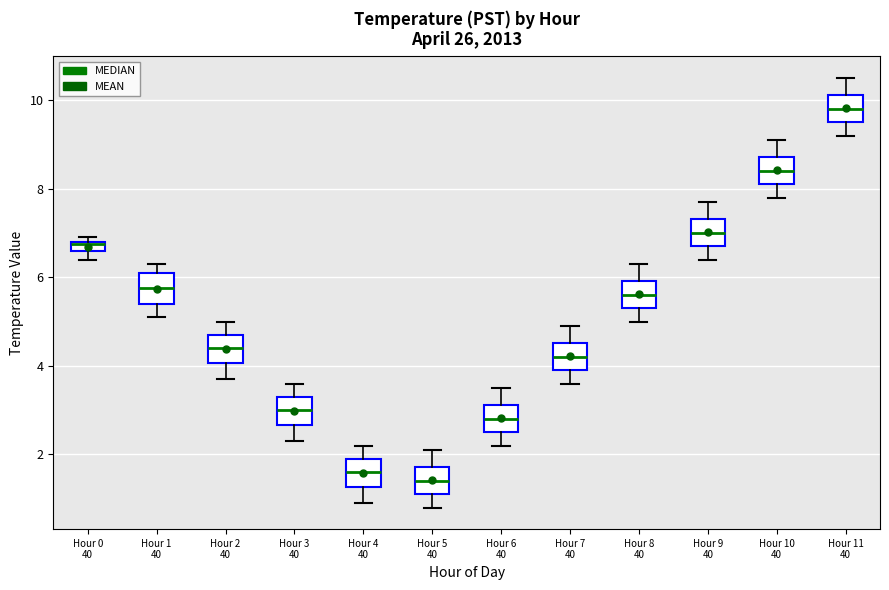

Where does the median line of the box for Hour 7 40 sit on the y-axis? The values are not printed on the chart, so give them approximately, as read against the axis.

4.2